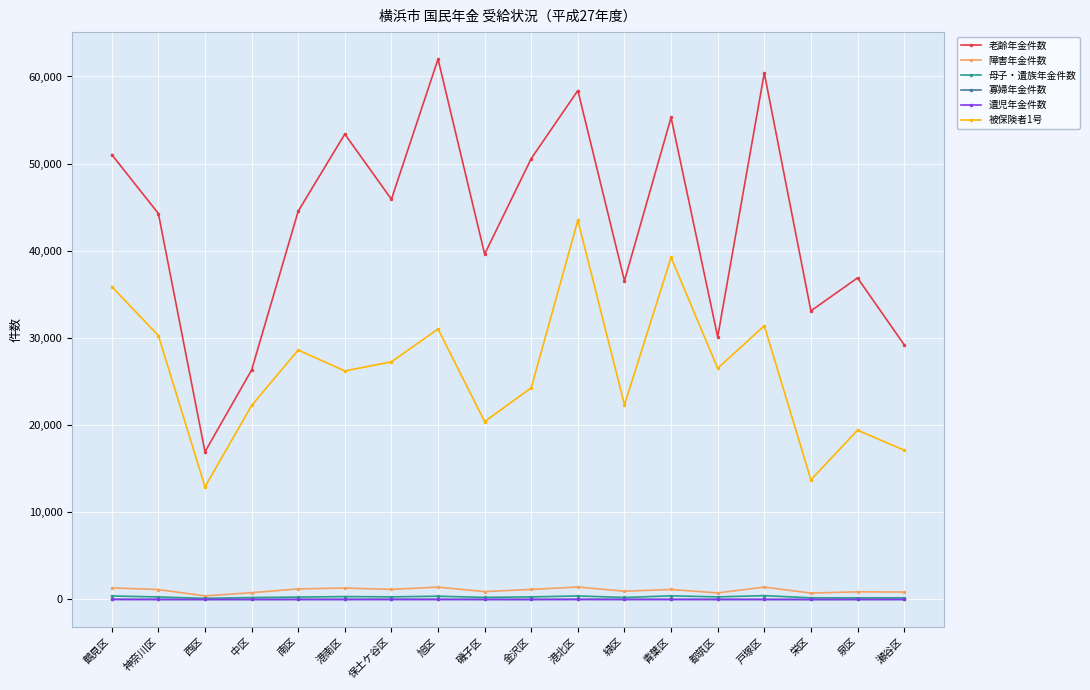

How many categories are shown in the chart?

18